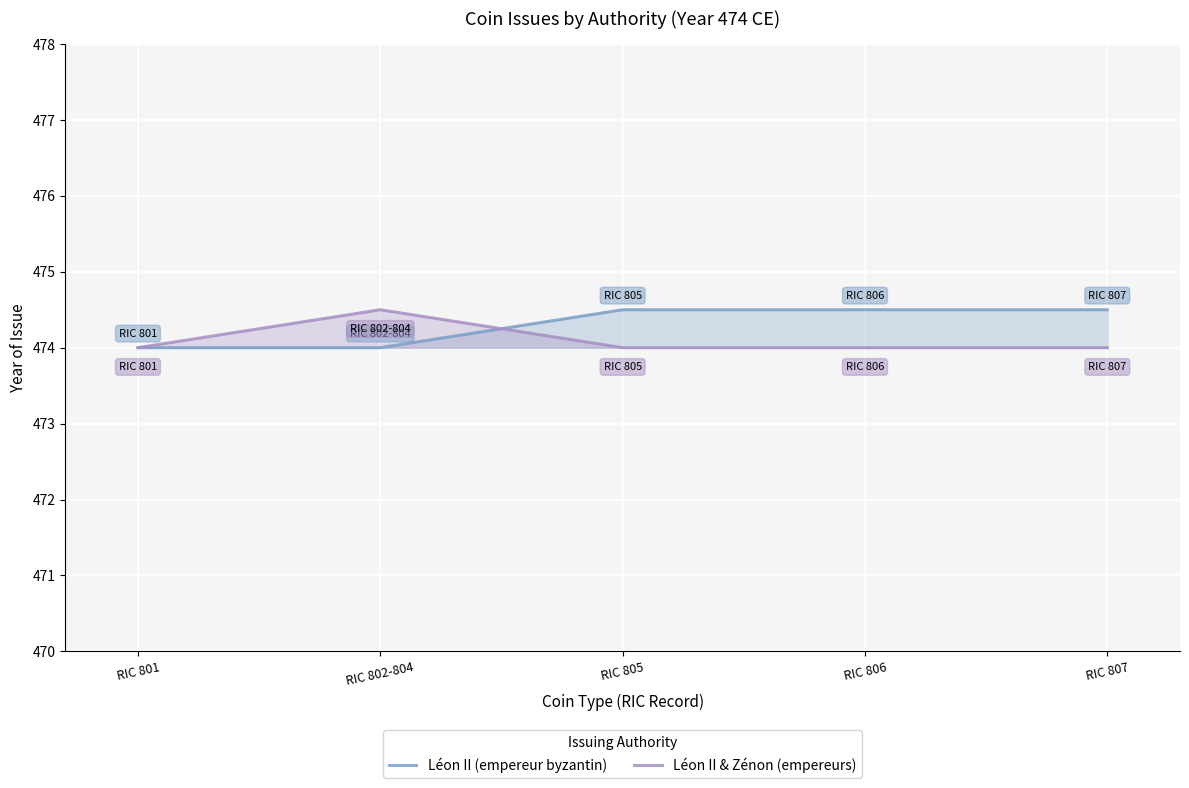

List the series in order of their peak value, highest first.

Léon II (empereur byzantin), Léon II & Zénon (empereurs)